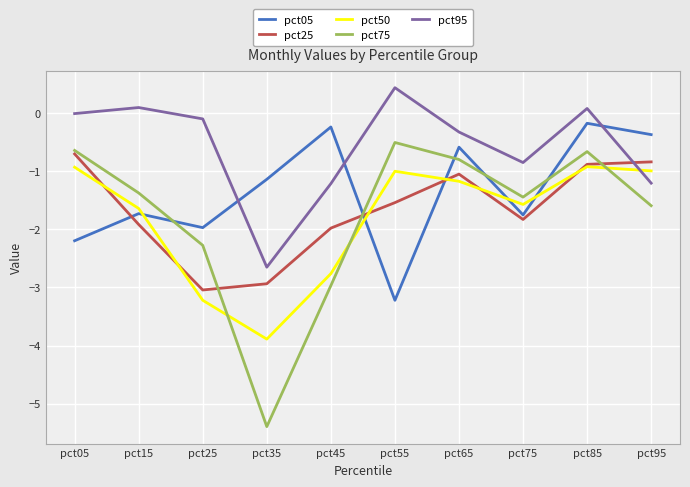

What is the difference between the maximum and second lowest values in the pct75 series?

2.5